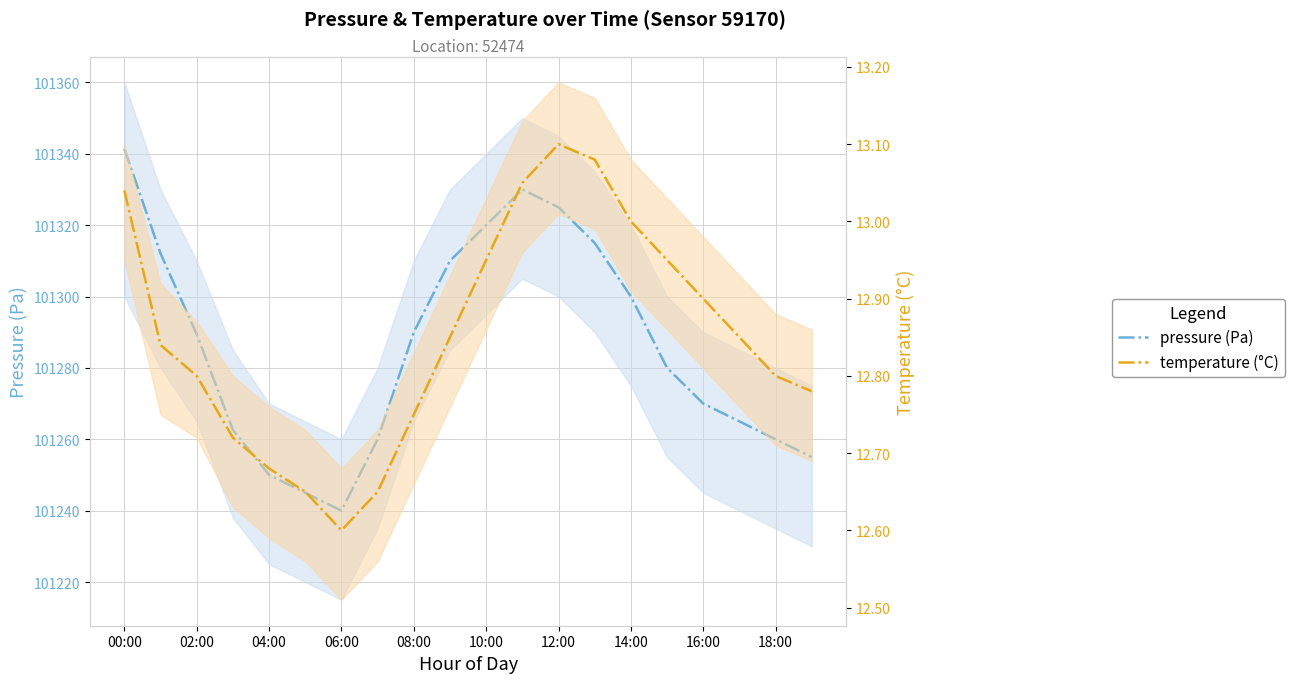

Reading right to left, extract all data points from this chart.

pressure (Pa): 101255.0	101260.0	101265.0	101270.0	101280.0	101300.0	101315.0	101325.0	101330.0	101320.0	101310.0	101290.0	101260.0	101240.0	101245.0	101250.0	101262.6	101289.4	101312.1	101341.4
temperature (°C): 12.8	12.8	12.8	12.9	12.9	13.0	13.1	13.1	13.1	12.9	12.8	12.8	12.7	12.6	12.7	12.7	12.7	12.8	12.8	13.0